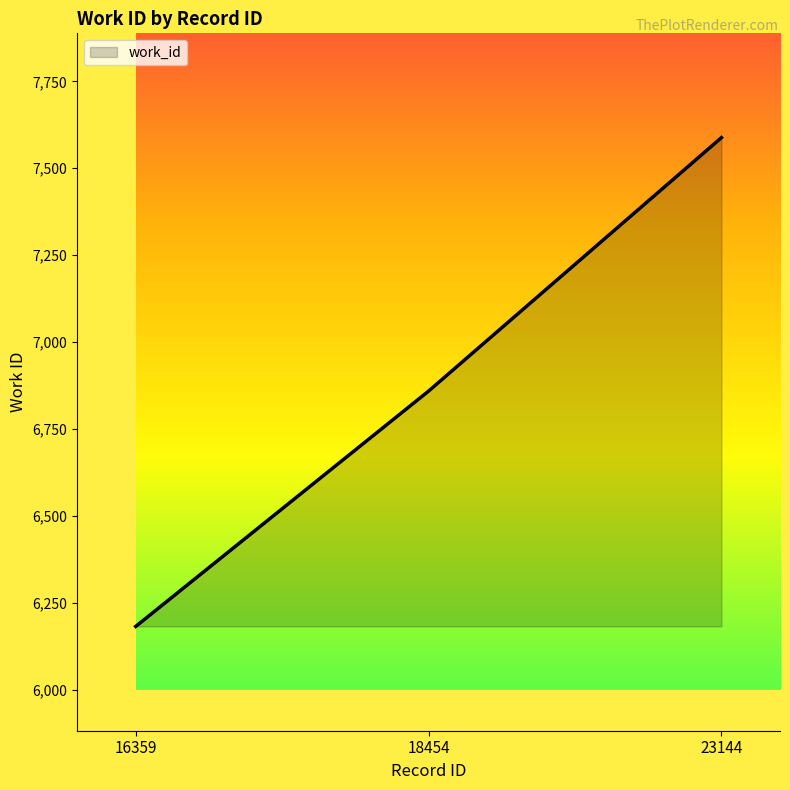

What is the difference between the values at 18454 and 23144?

729